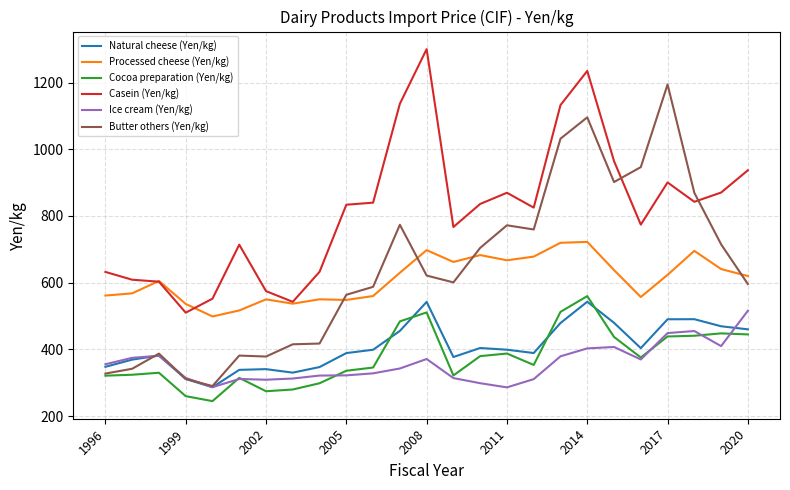

What is the highest value of the Natural cheese (Yen/kg) series?

542.7